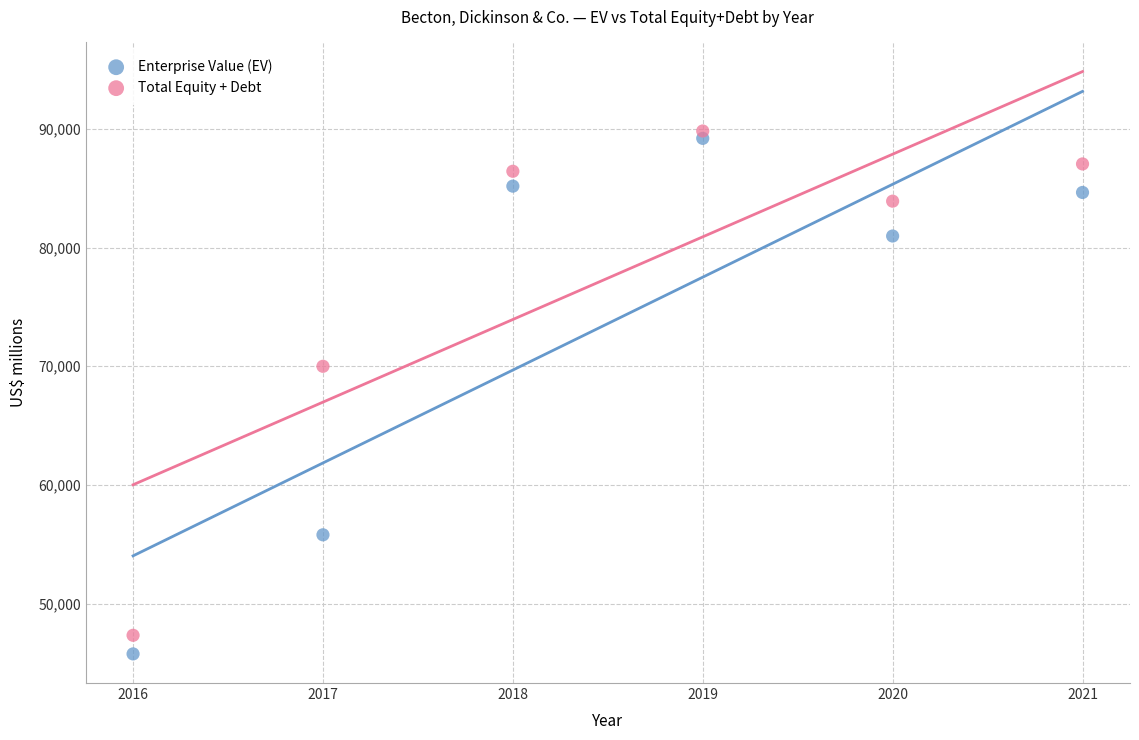

In the Total Equity + Debt series, what Y value is closest to 68571?

69992